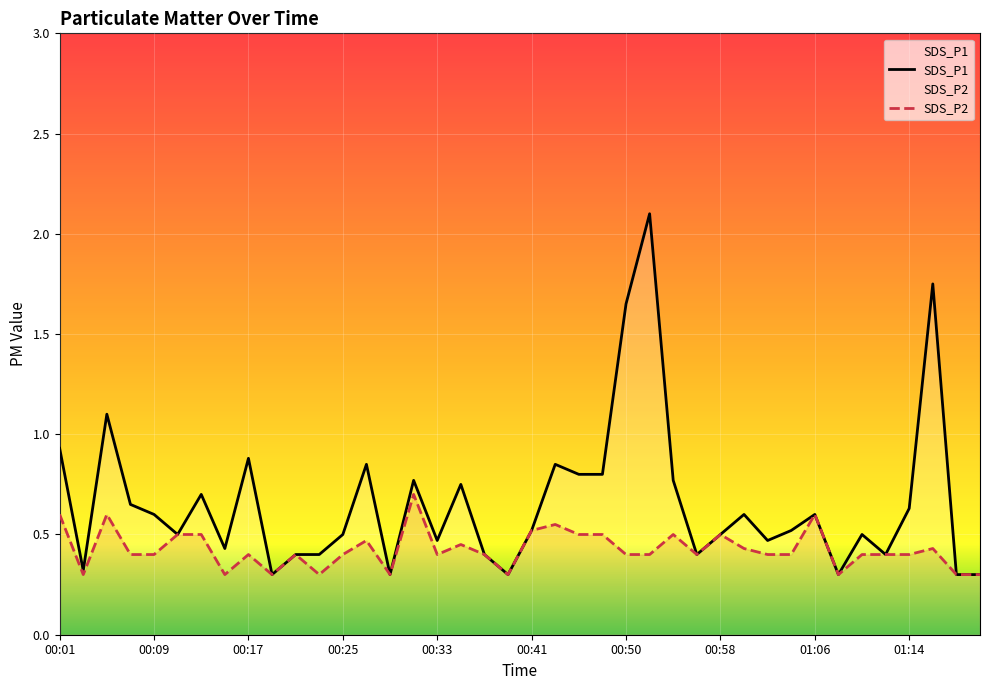

Count the SDS_P2 values in the range 0 to 1.

40